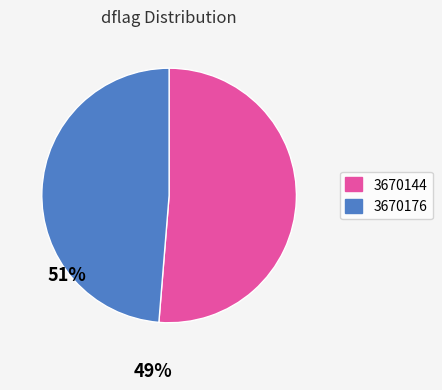

Does 3670144 account for over 50% of the chart?

Yes